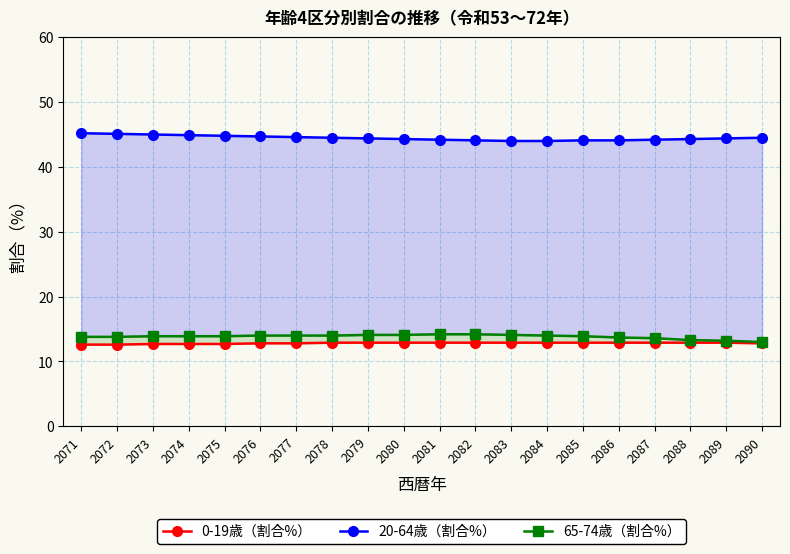

What is the approximate value of 65-74歳（割合%） at 2072?

13.8